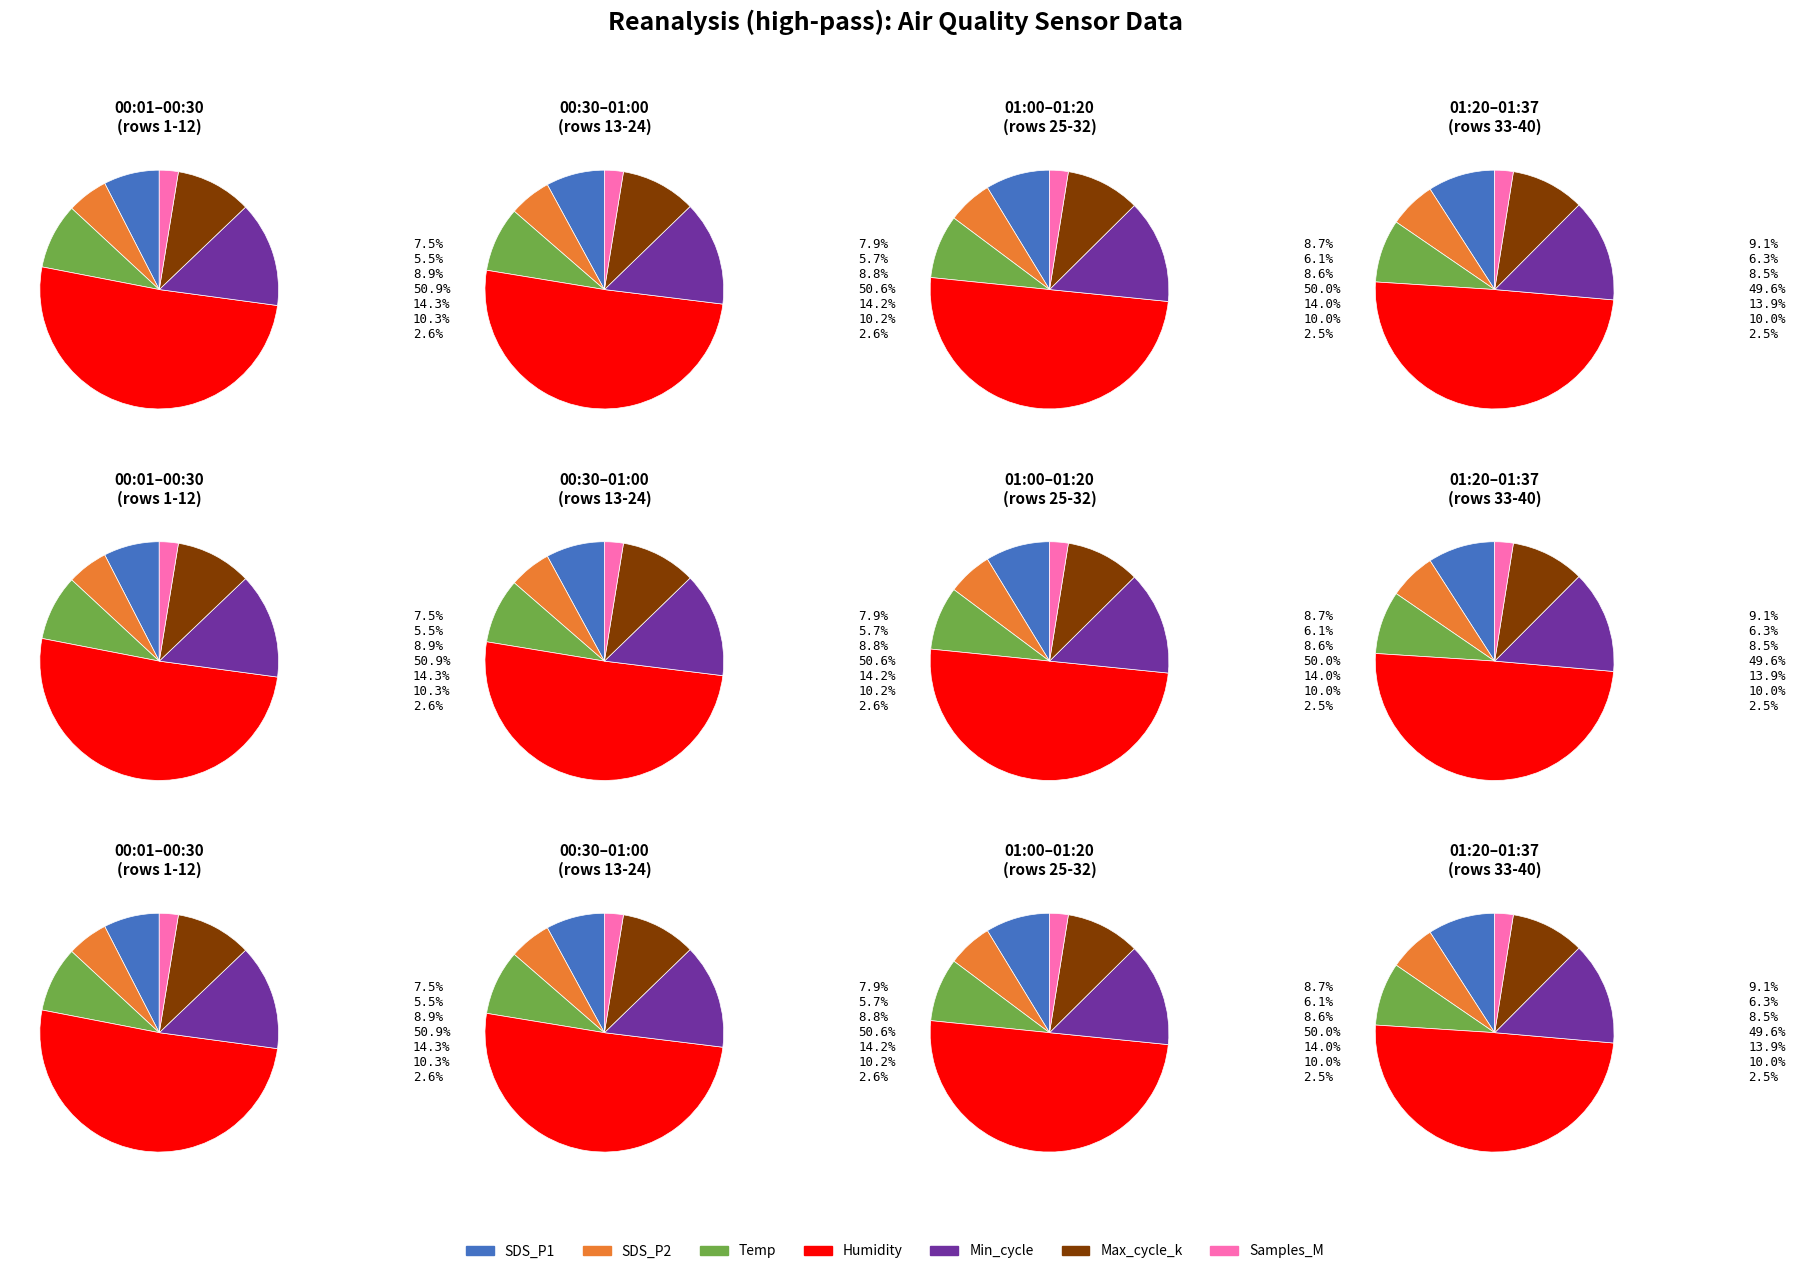

To the nearest percent, what is the average slice percentage?

14%